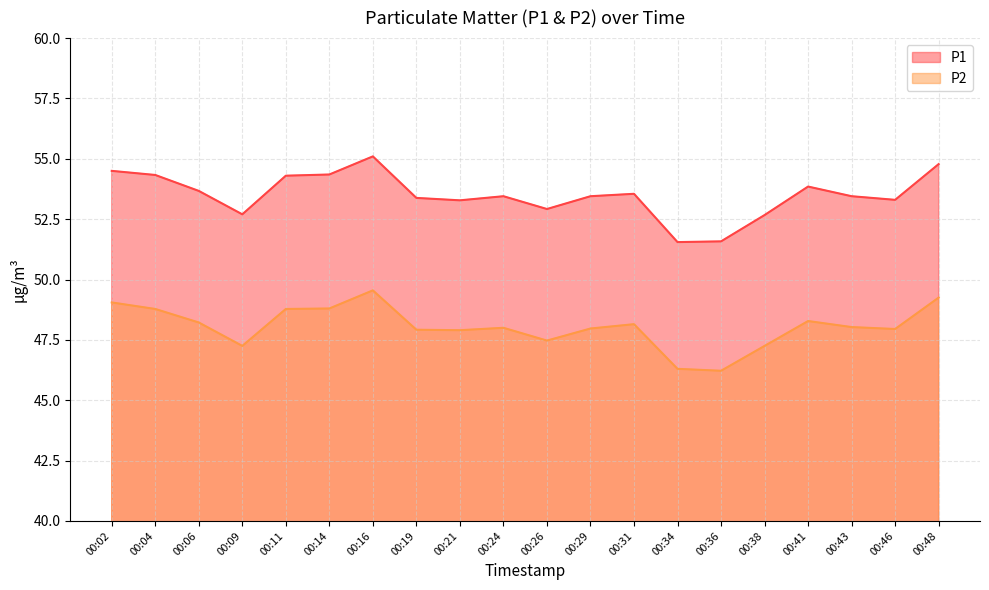

Which series changed the most between 00:04 and 00:38?

P1